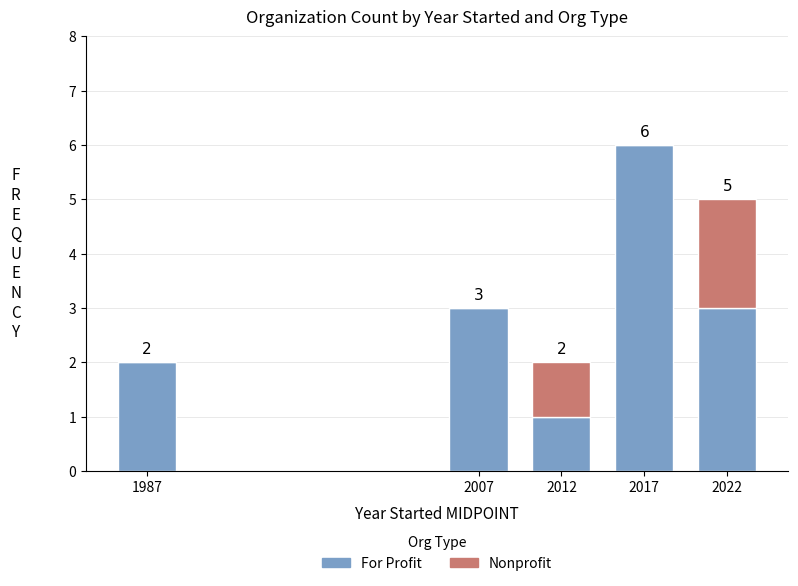

At which category is the sum across all series the highest?

2017